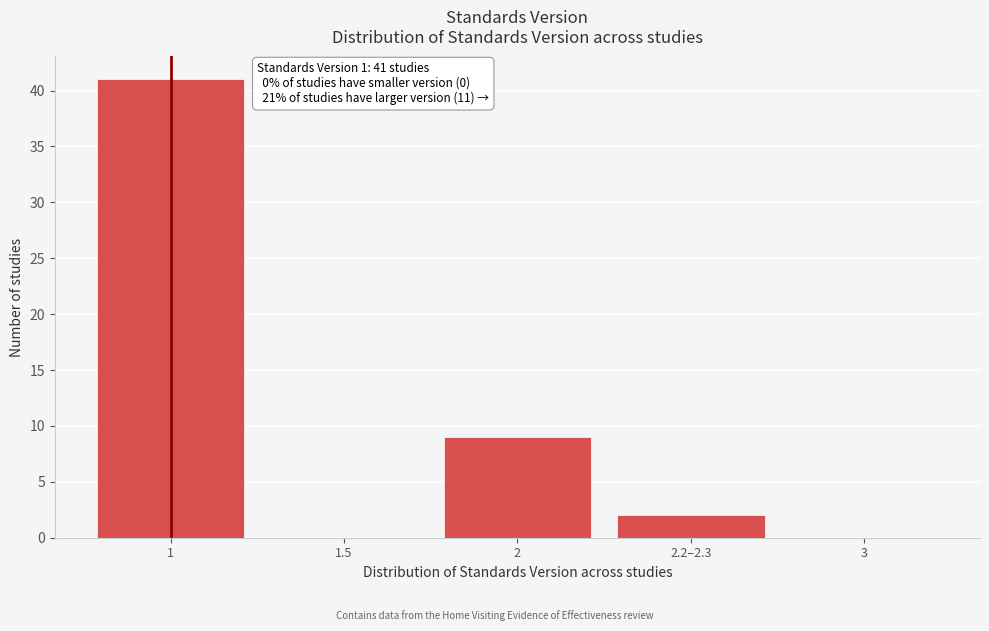

What is the ratio of the value at 1 to the value at 2.2–2.3?

20.5